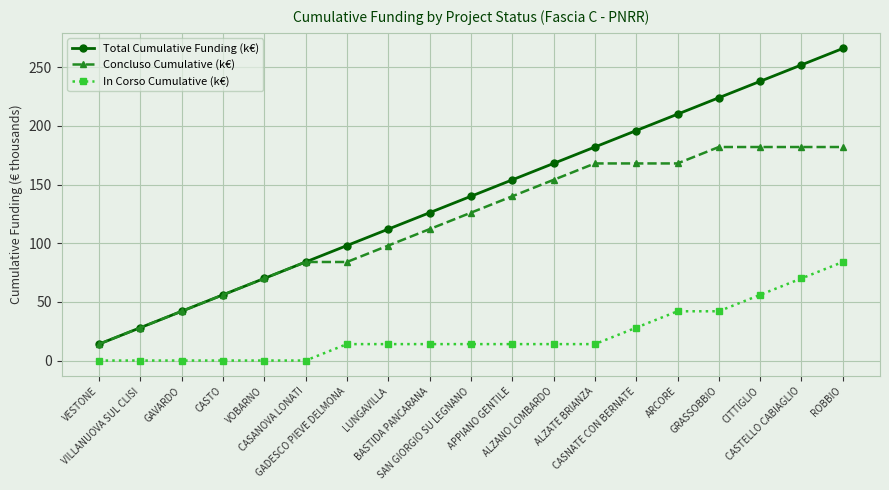

What is the difference between the maximum and second lowest values in the Total Cumulative Funding (k€) series?

238